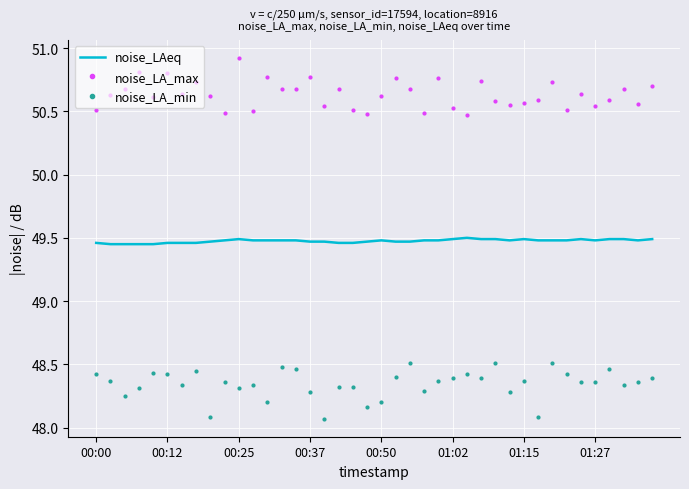

What is the difference between the second highest and minimum values in the noise_LA_max series?

0.3